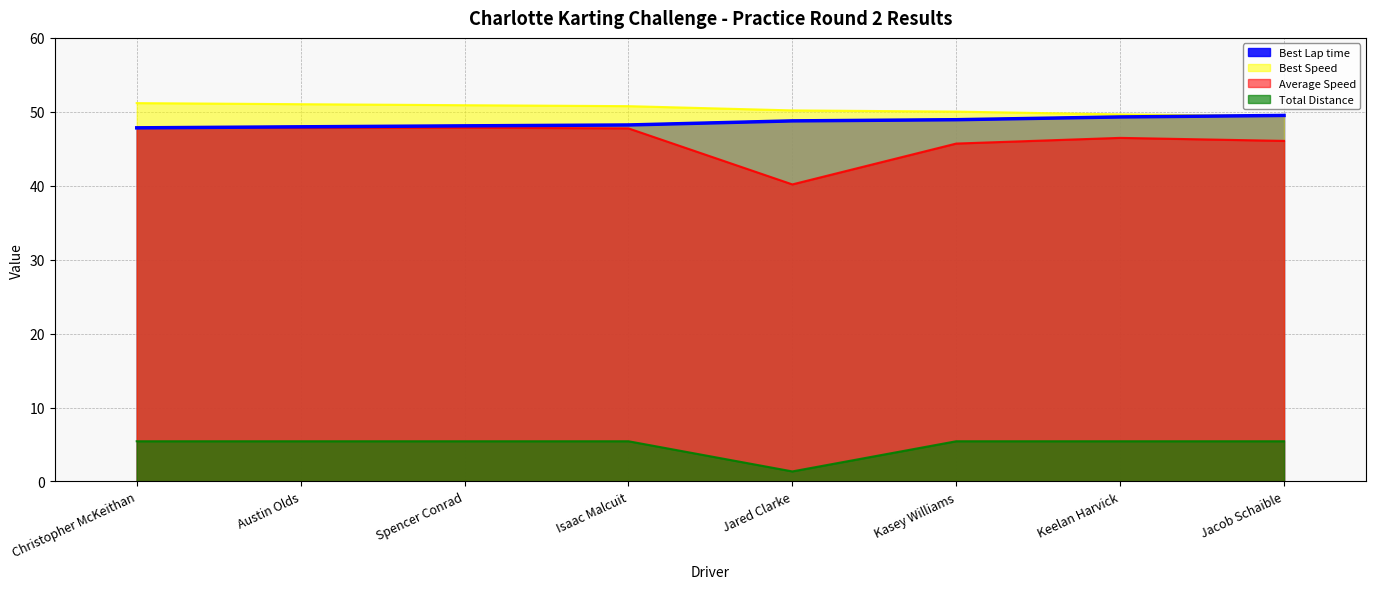

True or false: Best Lap time and Total Laps intersect in this chart.

False